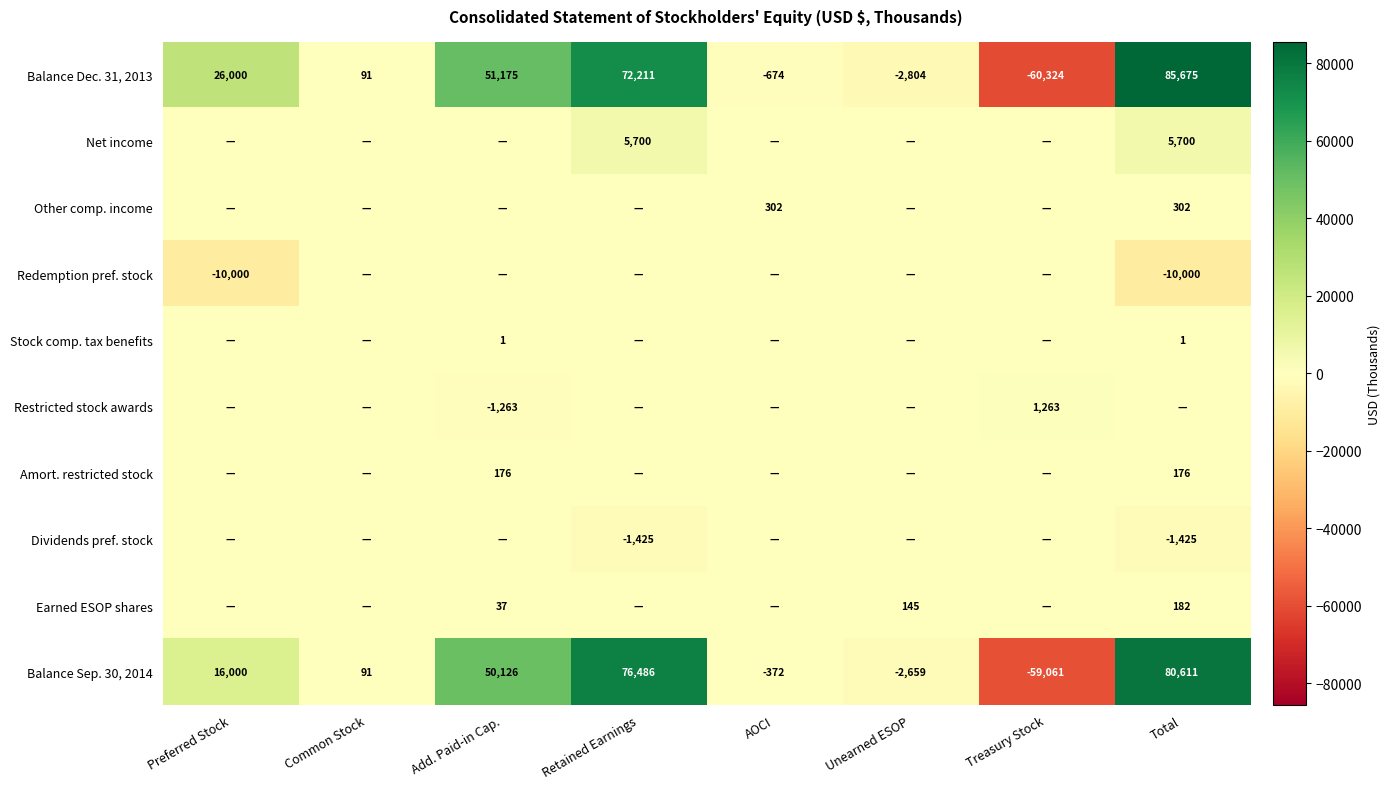

The Balance Dec. 31, 2013 series shows 43895 at Preferred Stock. True or false?

False